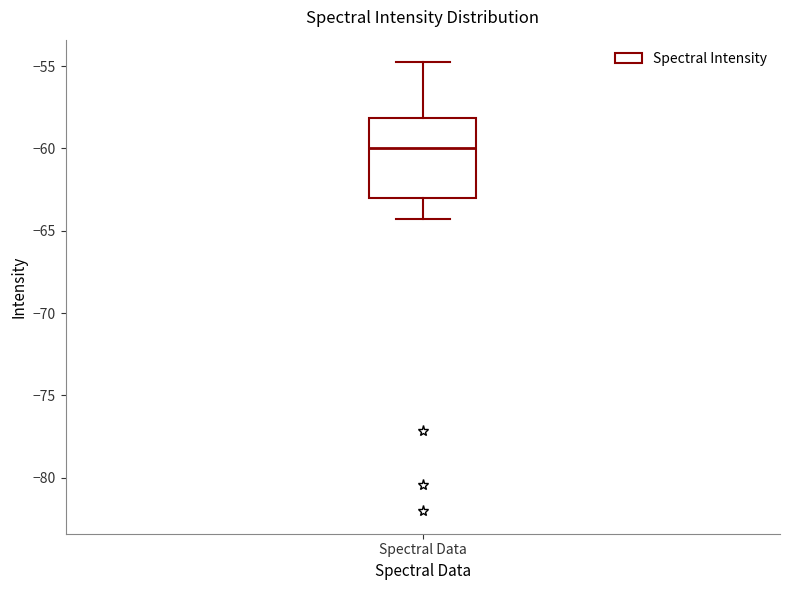

Where is the upper edge of the box for Spectral Data on the y-axis? The values are not printed on the chart, so give them approximately, as read against the axis.

-58.0